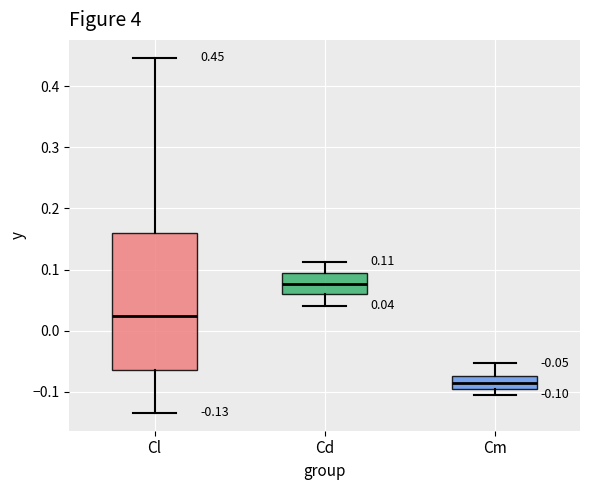

Which box's median line is the lowest?

Cm